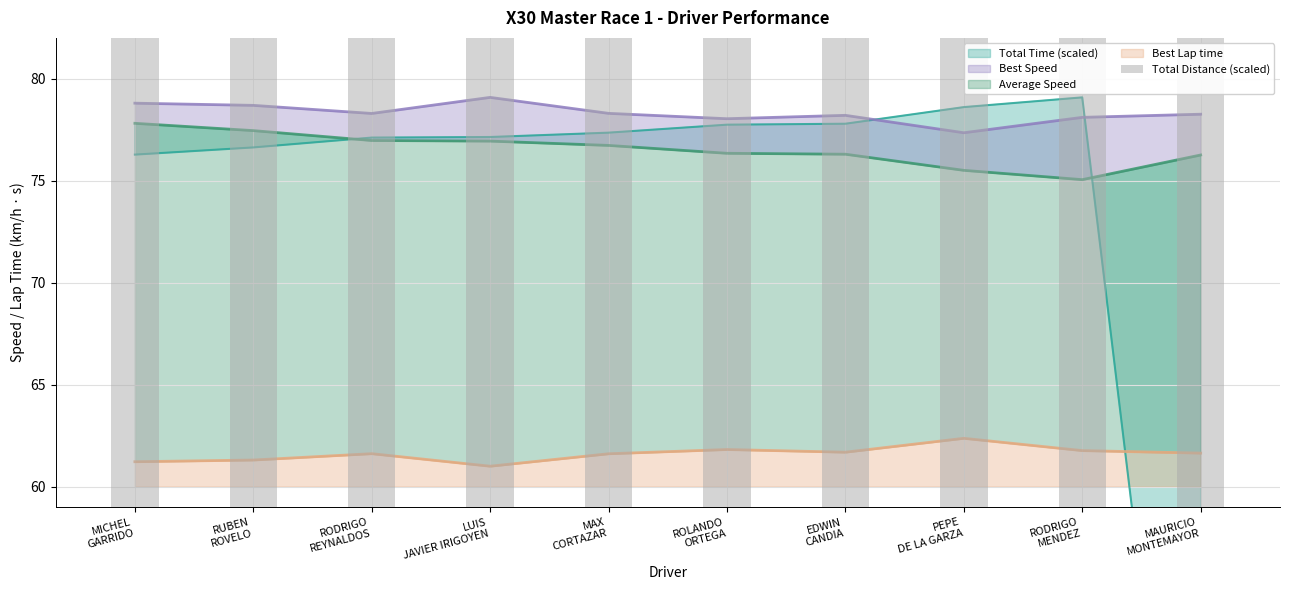

Reading left to right, list all the values displayed in this chart.

MICHEL
GARRIDO=127.0	RUBEN
ROVELO=127.0	RODRIGO
REYNALDOS=127.0	LUIS
JAVIER IRIGOYEN=127.0	MAX
CORTAZAR=127.0	ROLANDO
ORTEGA=127.0	EDWIN
CANDIA=127.0	PEPE
DE LA GARZA=127.0	RODRIGO
MENDEZ=127.0	MAURICIO
MONTEMAYOR=86.8